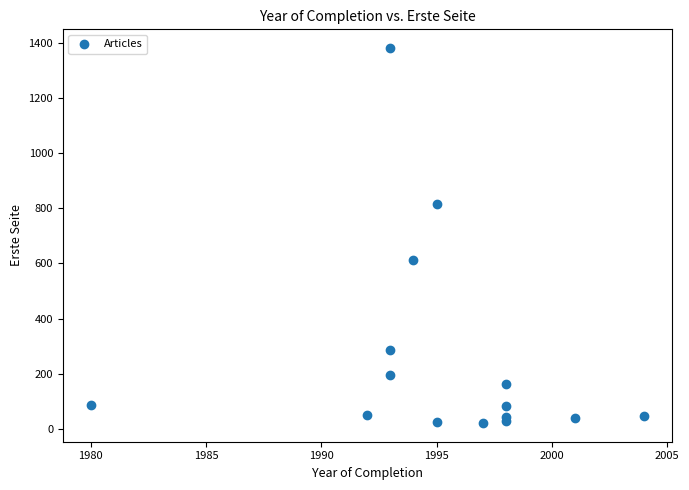

What Y value in the scatter plot is closest to 701?

611